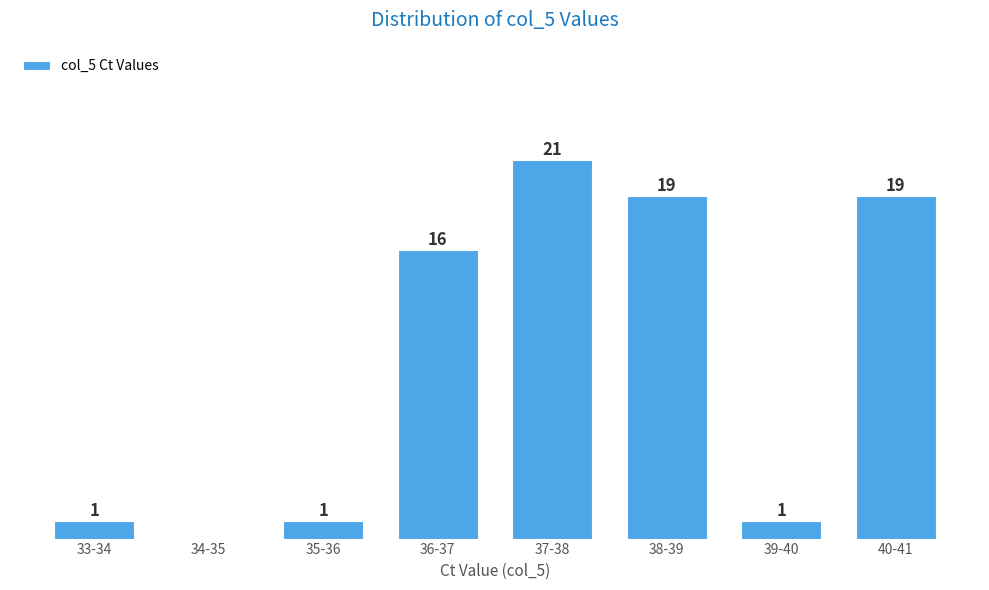

At which category does the chart reach its peak across all series?

37-38